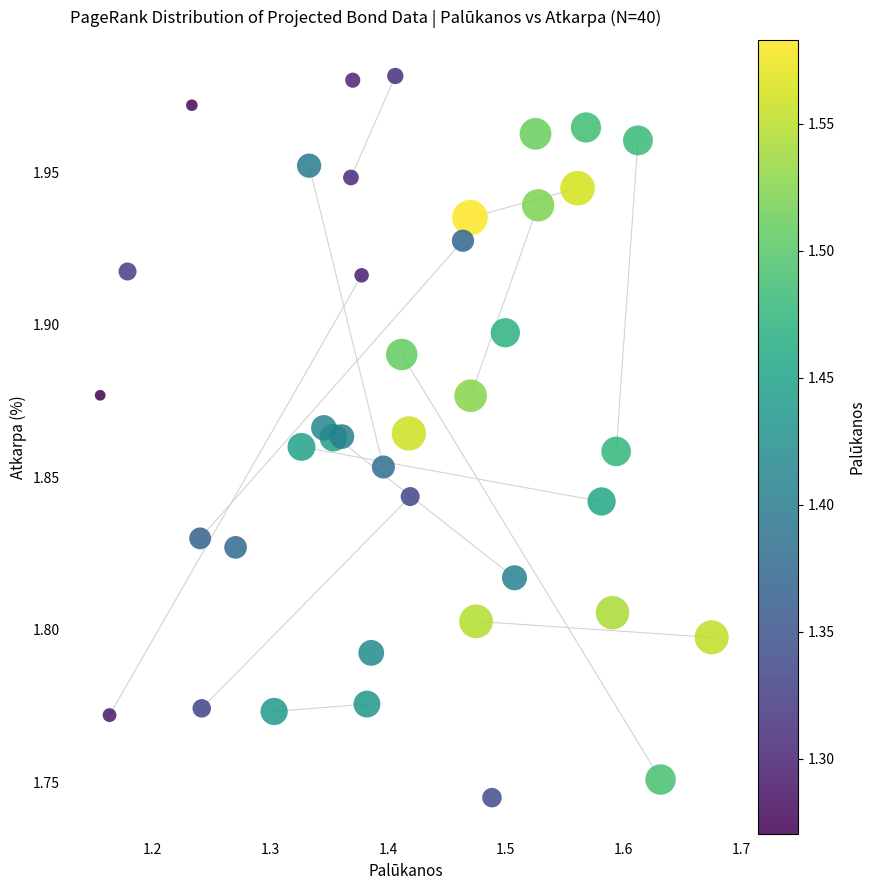

What is the range of X values (max minus min)?

0.5